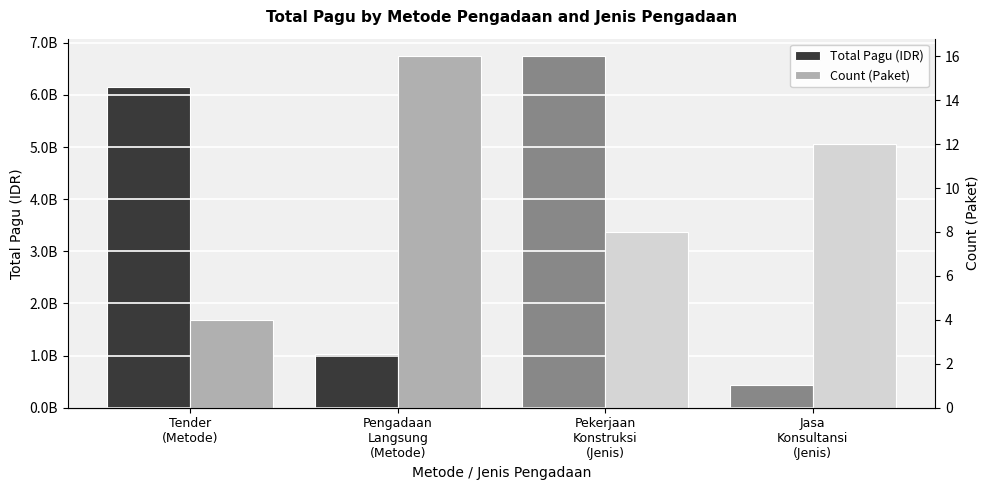

What is the spread (max minus min) of values at Tender
(Metode)?

6145760776